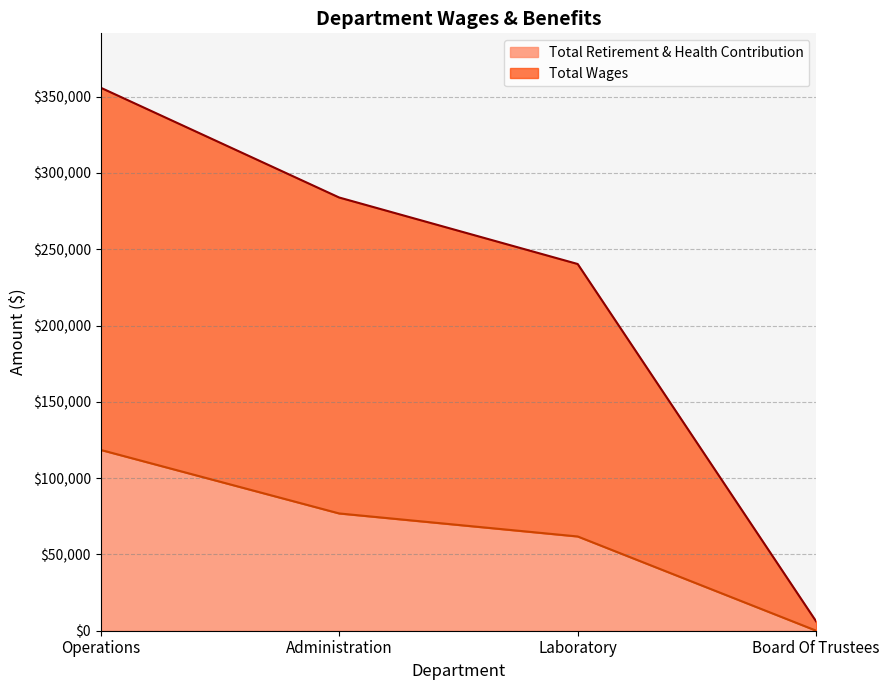

Which series has the widest spread of values?

Total Wages